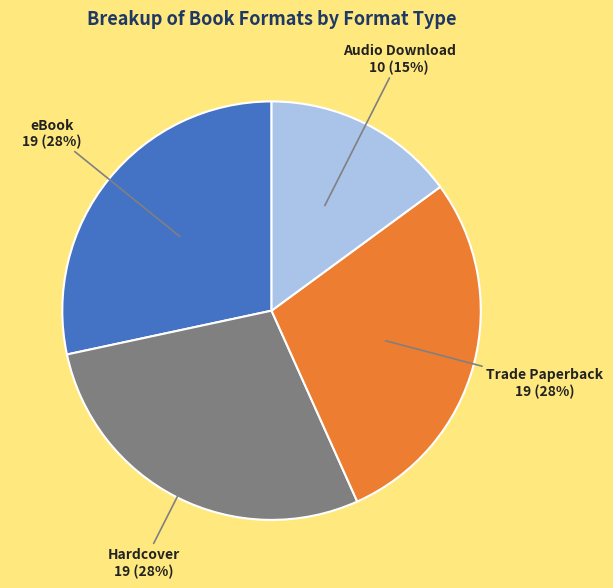

Is there any slice that represents more than half of the pie?

No